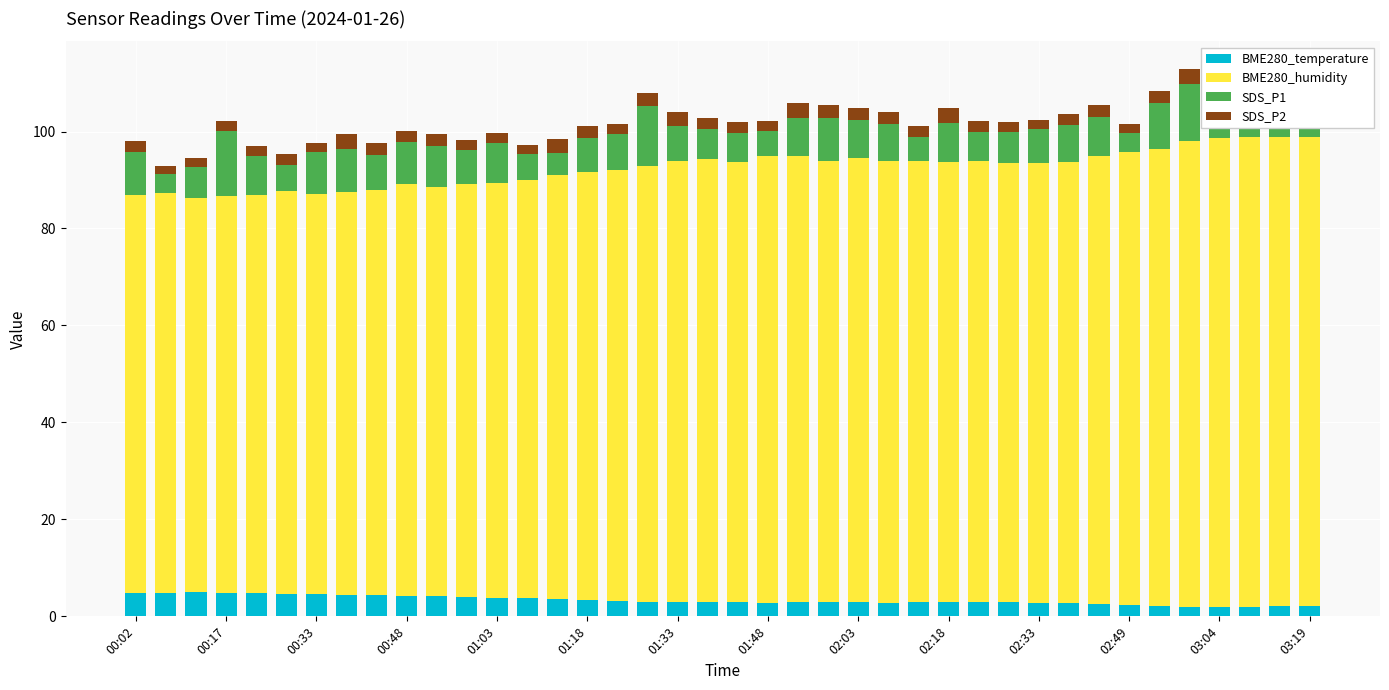

What is the value of the SDS_P2 bar at the 26th from the left?

2.4